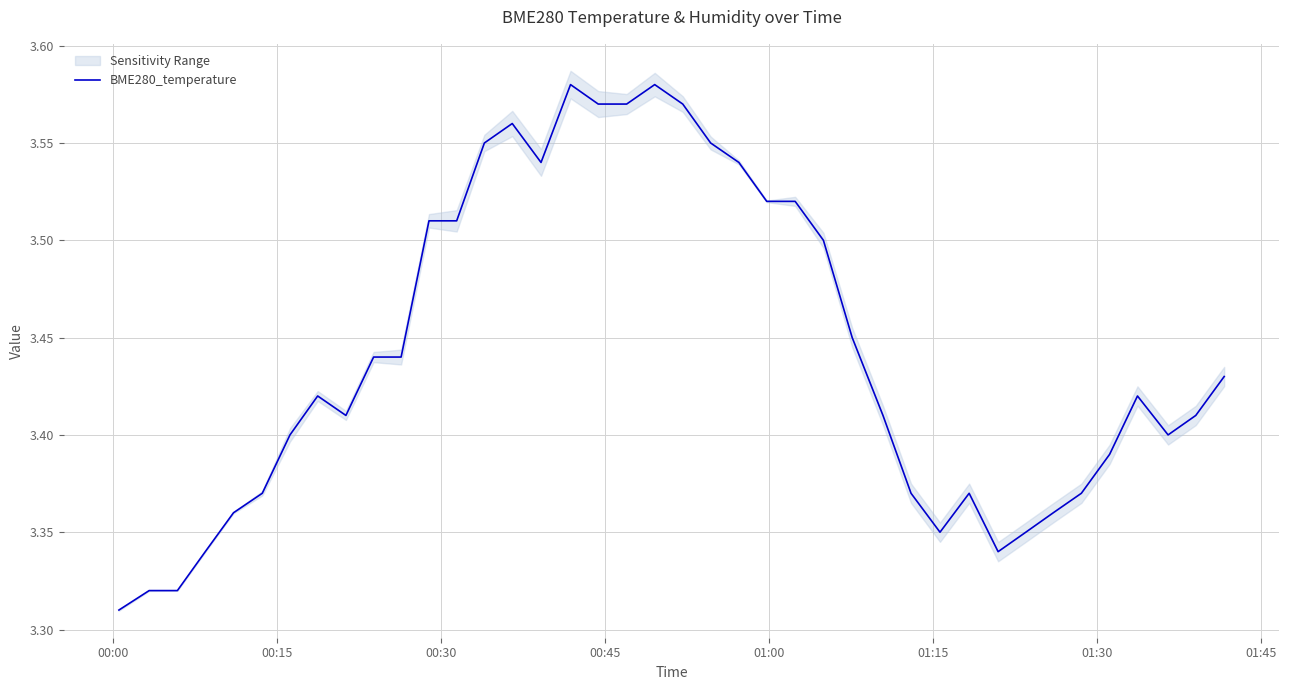

True or false: the data shows 1.1 at 23.

False